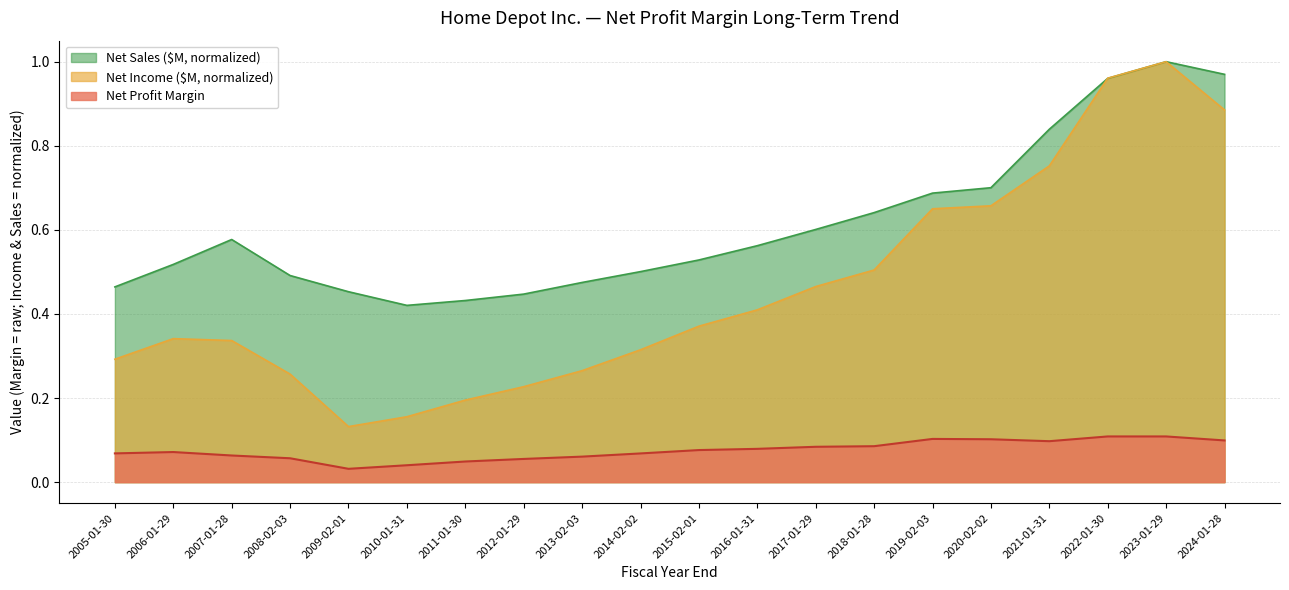

Is the value of Net Sales ($M) at 2017-01-29 greater than the value of Net Income ($M) at 2014-02-02?

Yes